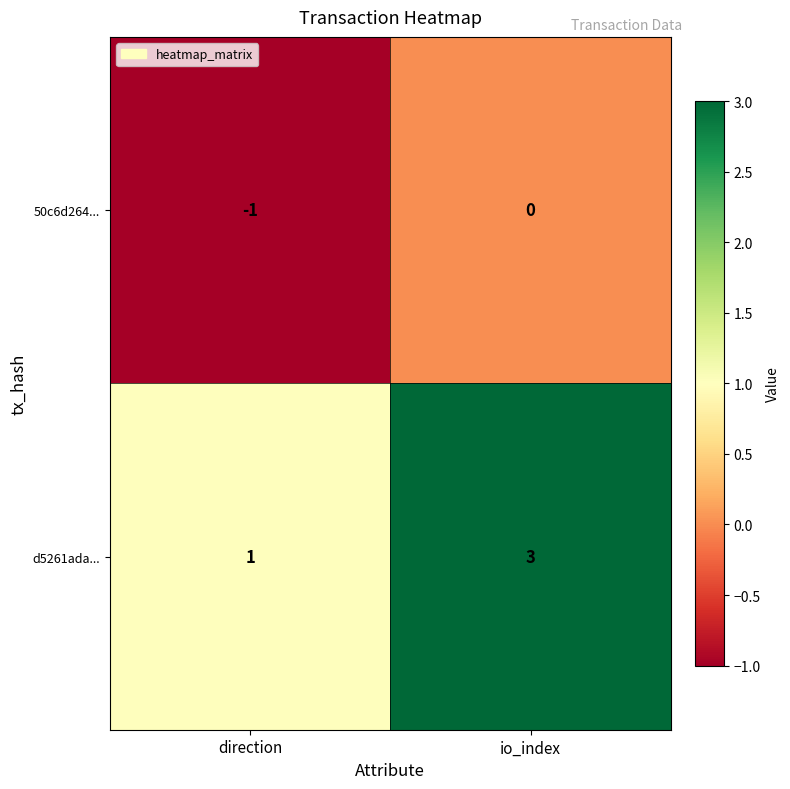

Between direction and io_index, which series saw the biggest shift?

d5261ada...